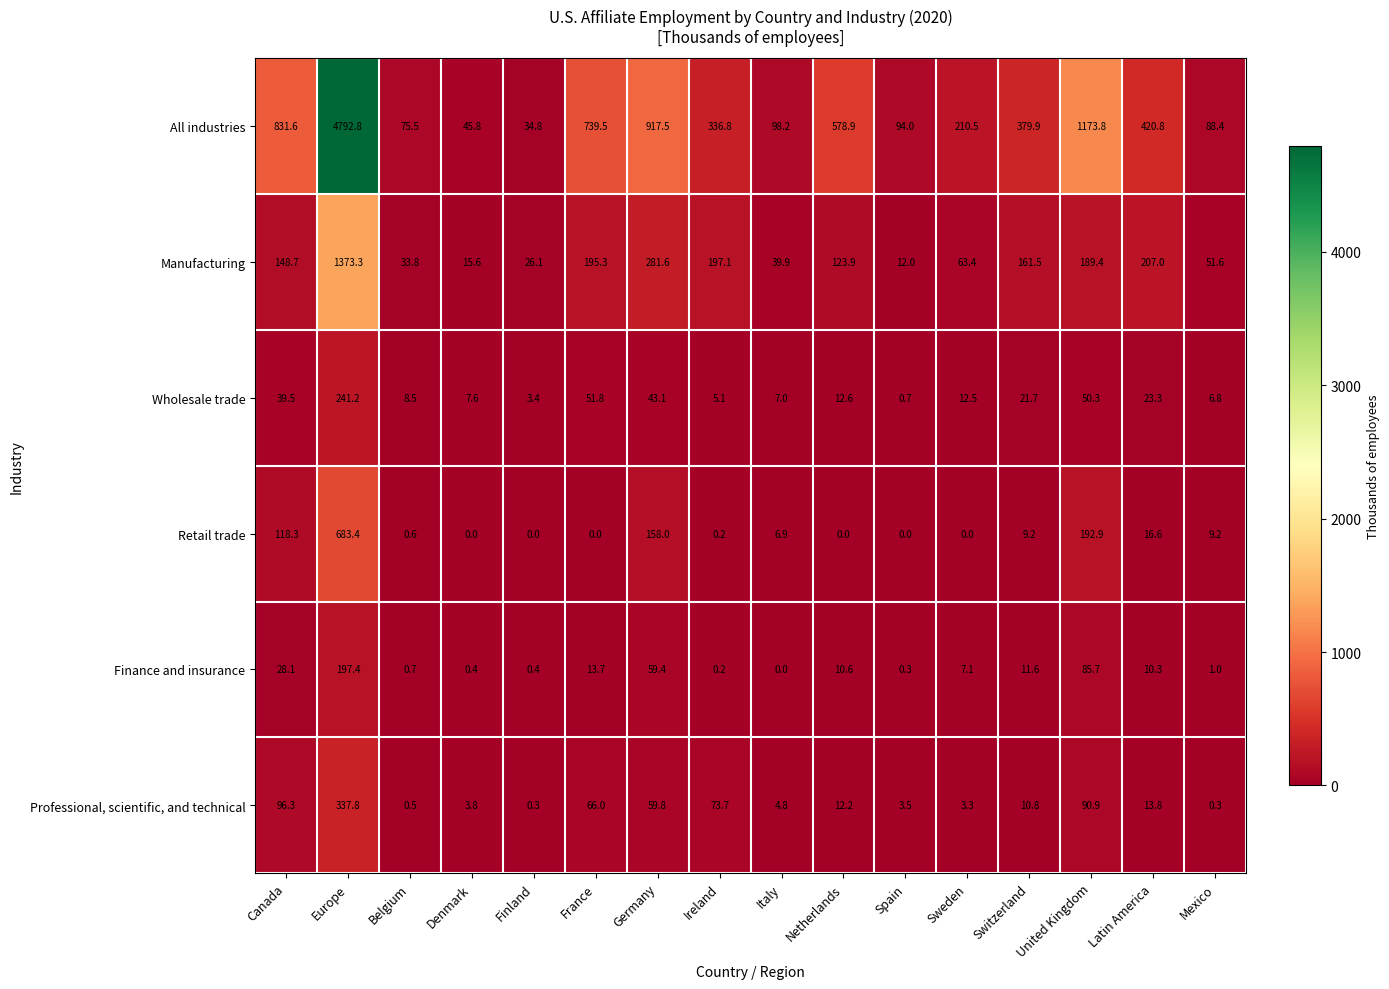

Rank the series at Finland from highest to lowest value.

All industries, Manufacturing, Wholesale trade, Finance and insurance, Professional, scientific, and technical, Retail trade